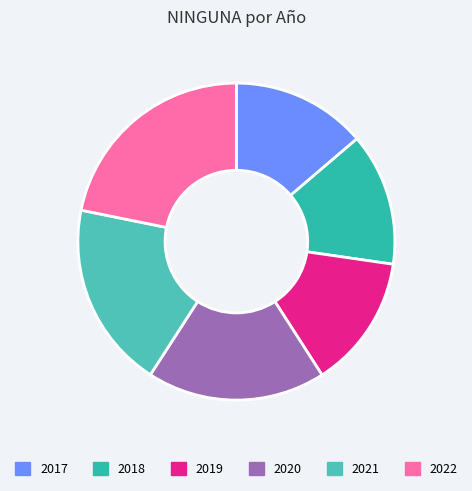

Does 2020 represent more than half of the total?

No